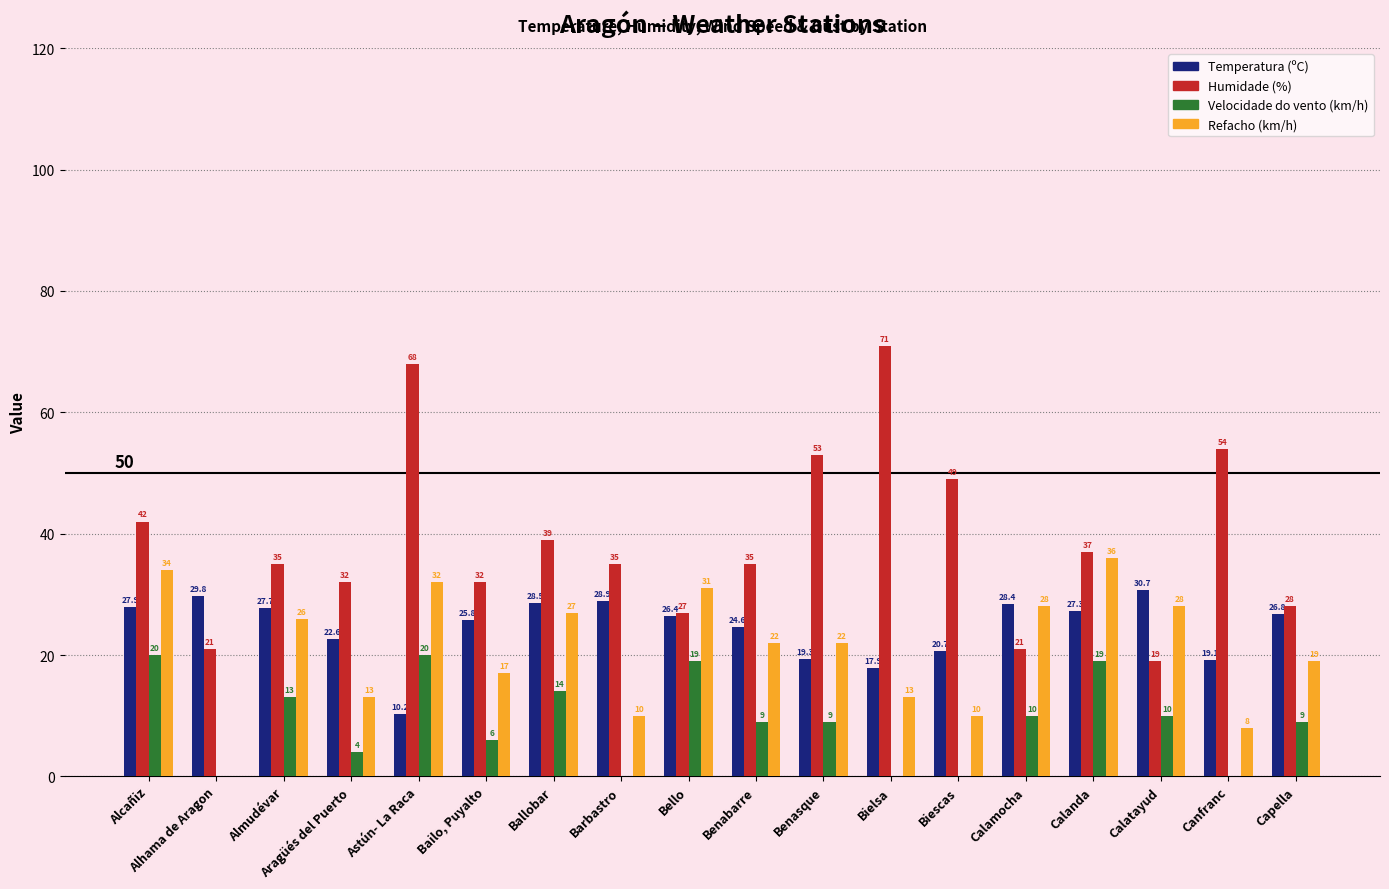

Which series has the largest total across all categories?

Humidade (%)